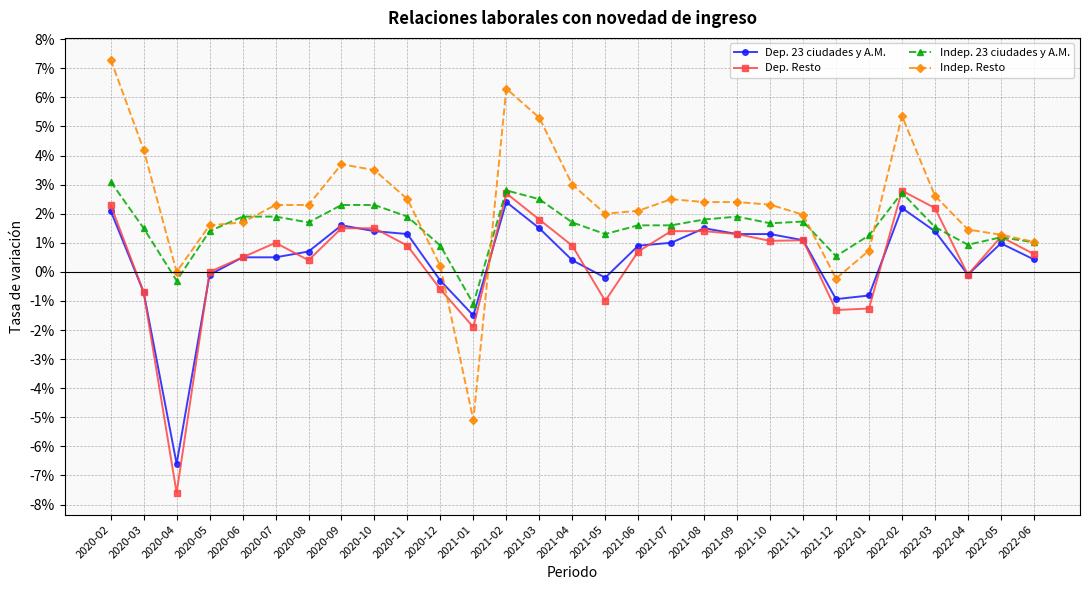

Does the chart have visible grid lines?

Yes